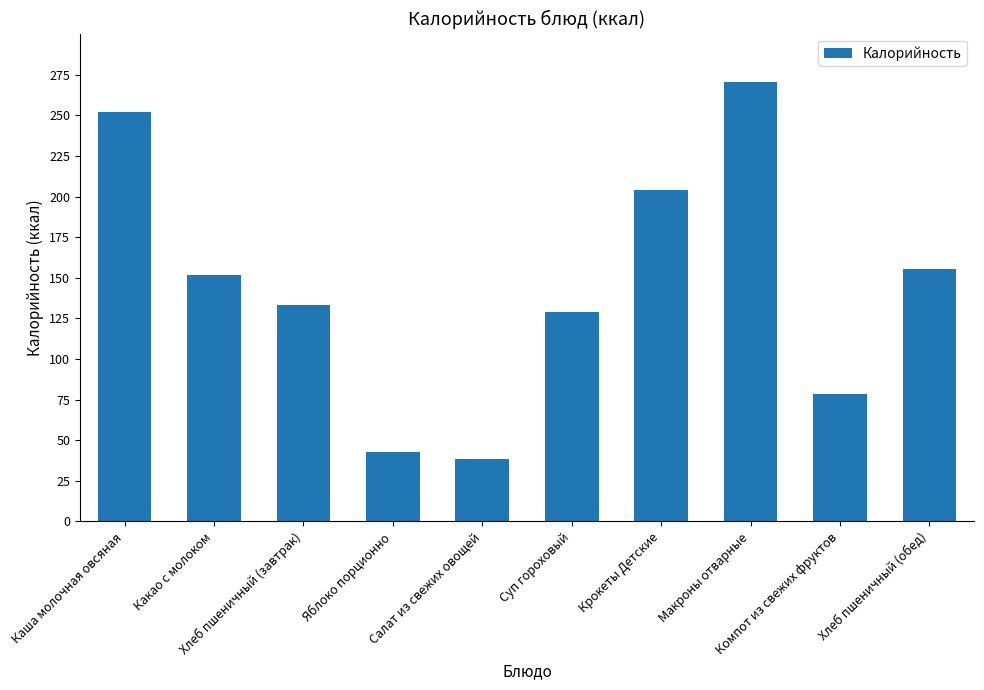

True or false: the data shows 42.7 at Яблоко порционно.

True